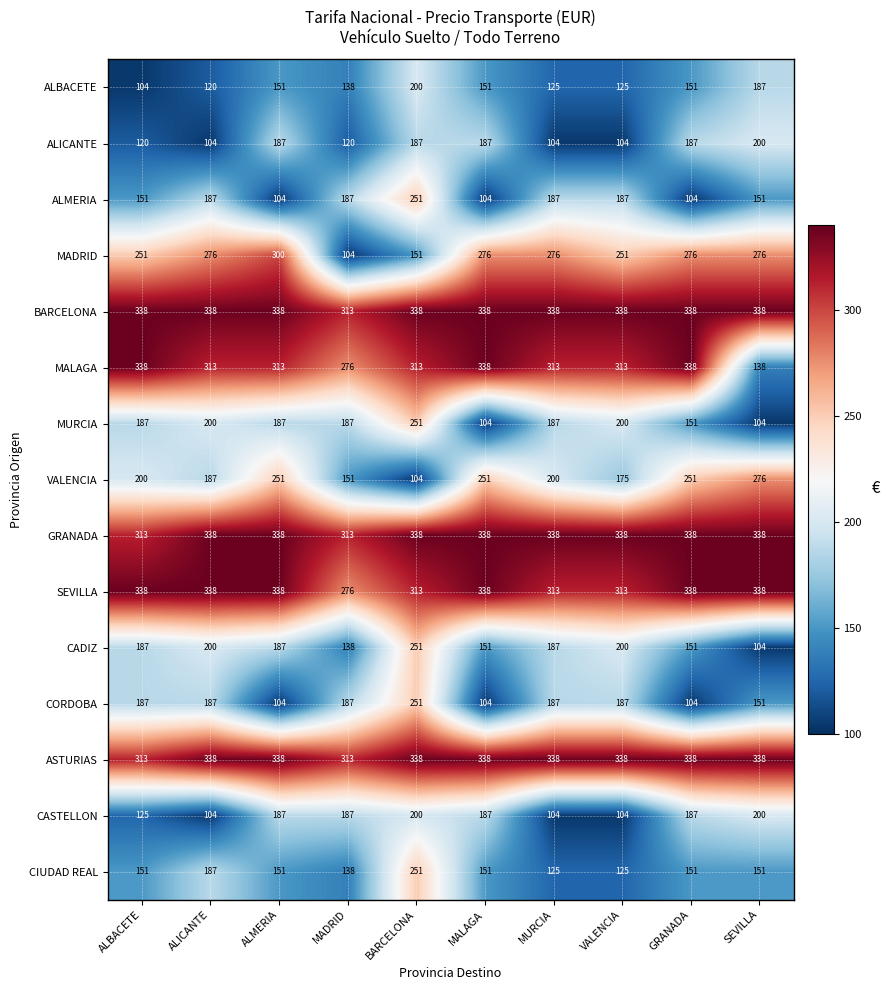

Which series has the widest spread of values?

MALAGA